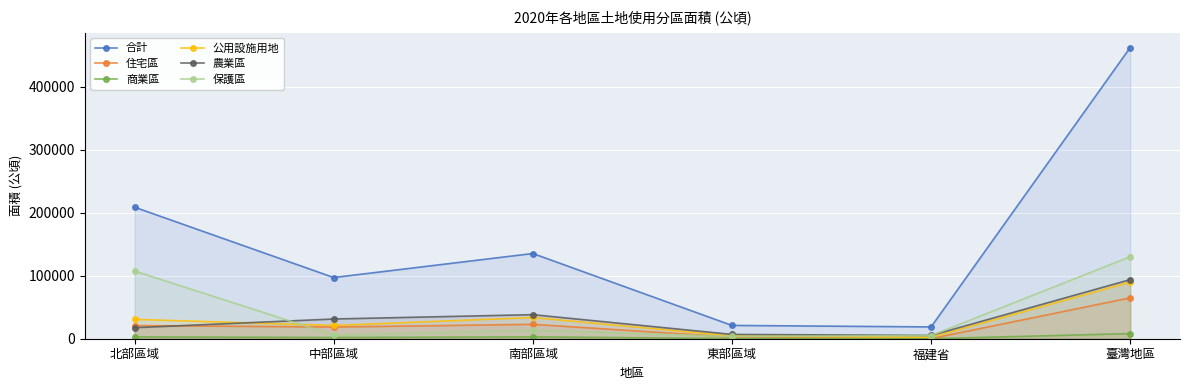

Which category has the lowest value in the 合計 series?

福建省